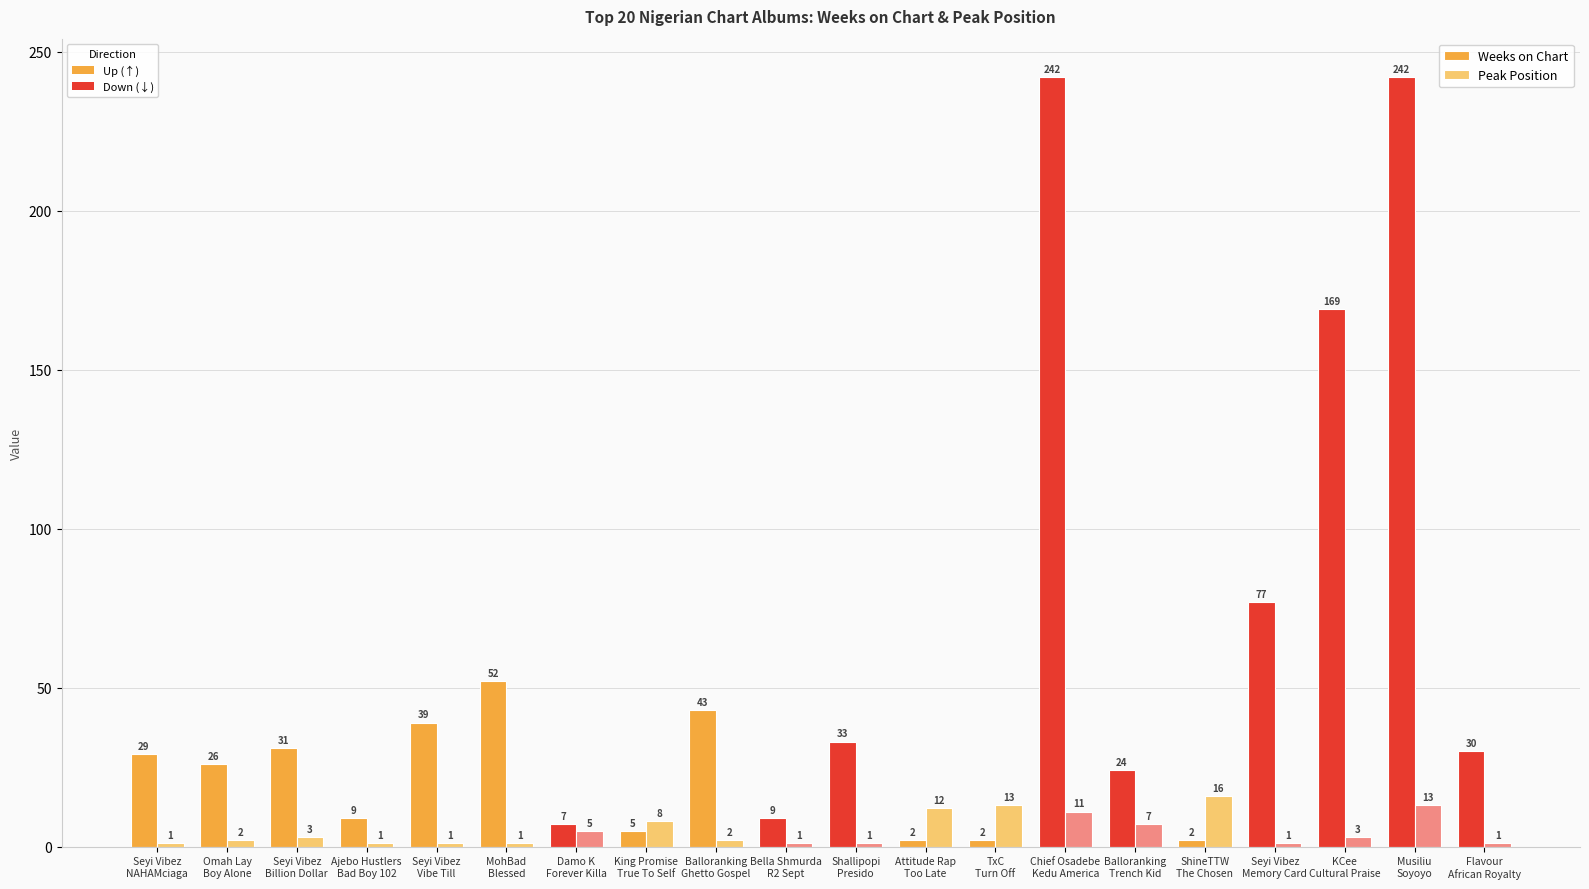

What is the maximum value shown in the chart?

242